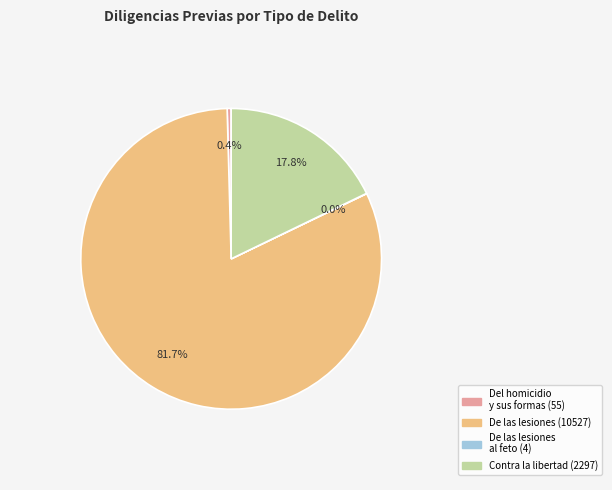

Is there a majority slice in this chart?

Yes